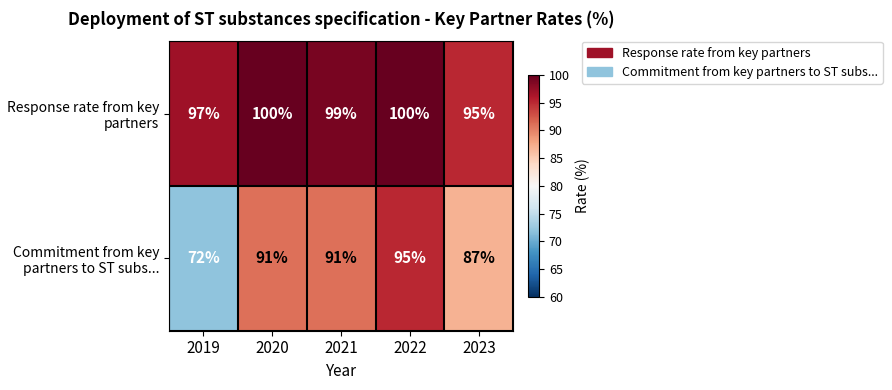

At which label does Commitment from key partners to ST subs... reach its minimum?

2019